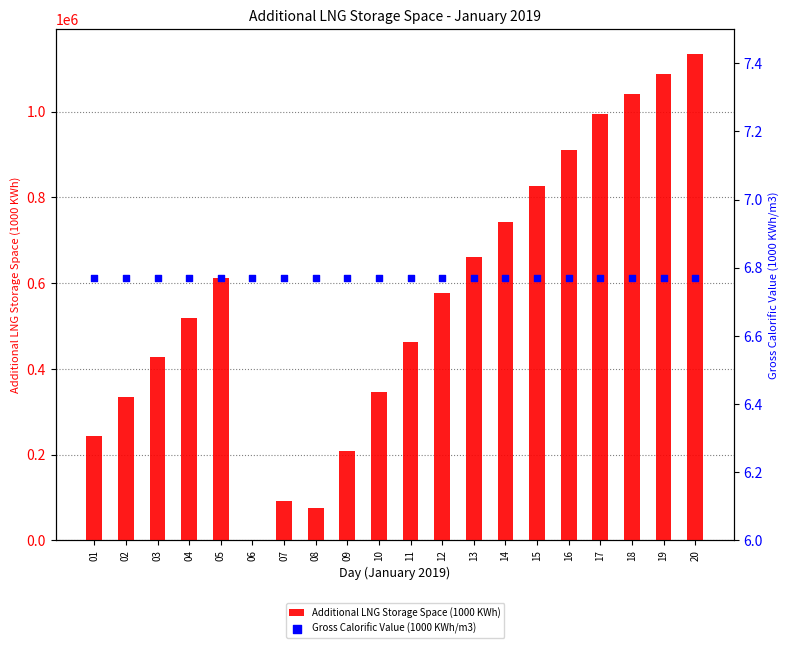

At which category is the sum across all series the highest?

20